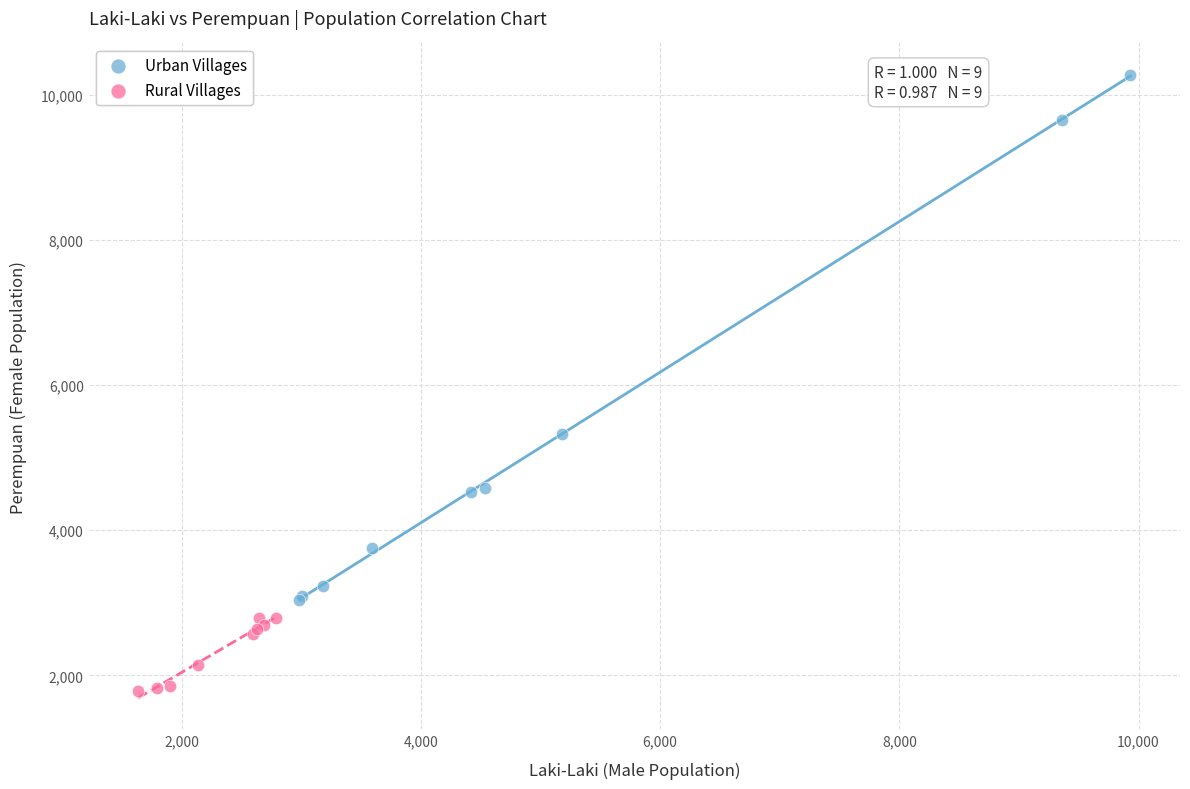

What are all the series names shown in the legend?

Urban Villages, Rural Villages